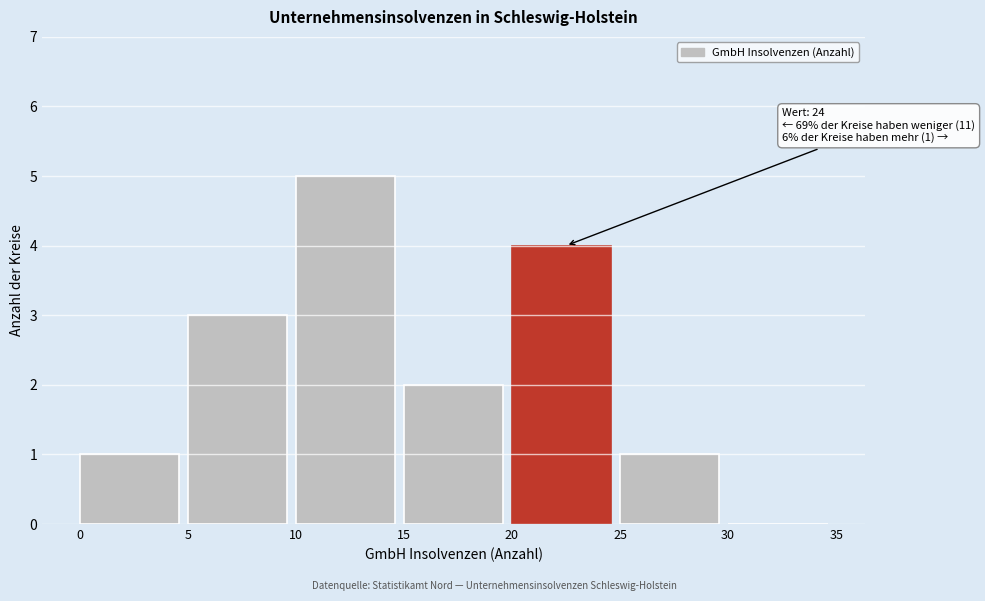

Which range on the x-axis has the tallest bar?

10 to 15